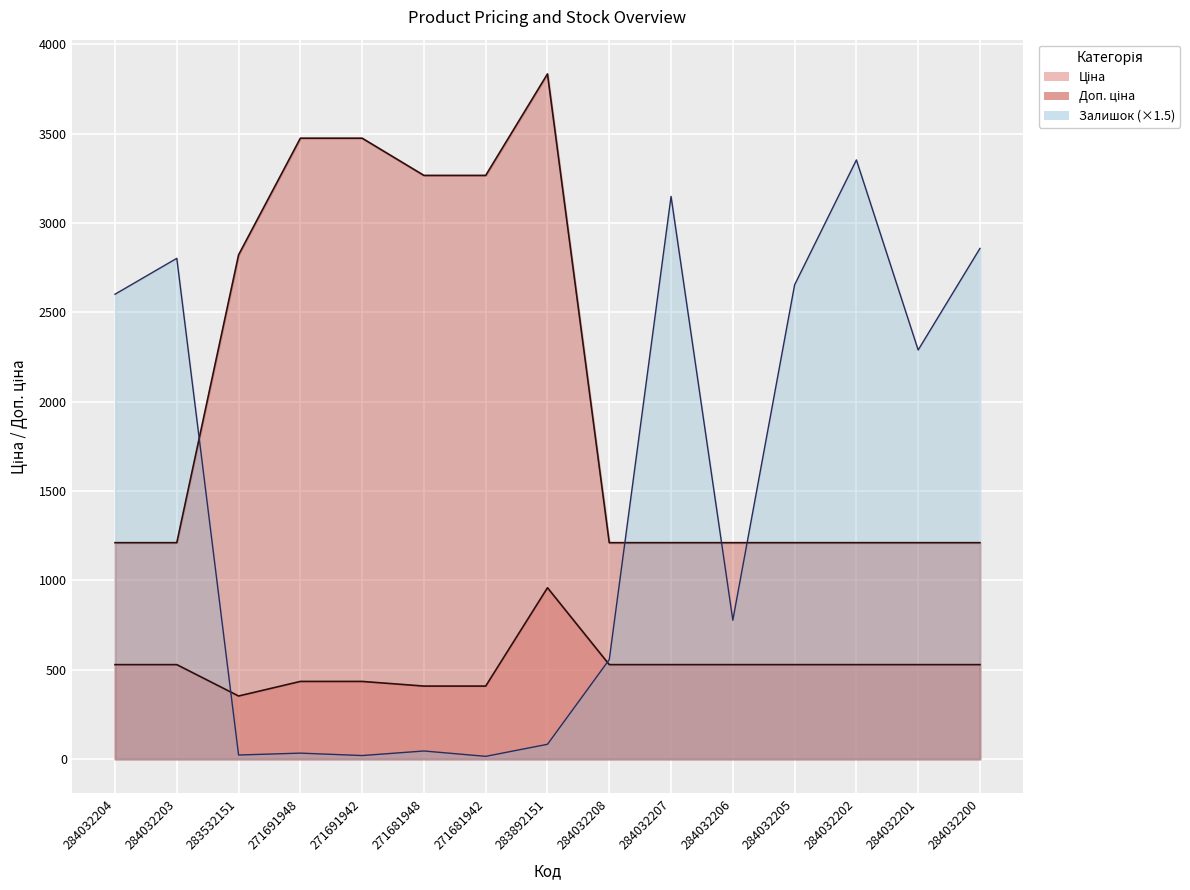

What is the difference between the second highest and second lowest values in the Залишок series?

3129.0